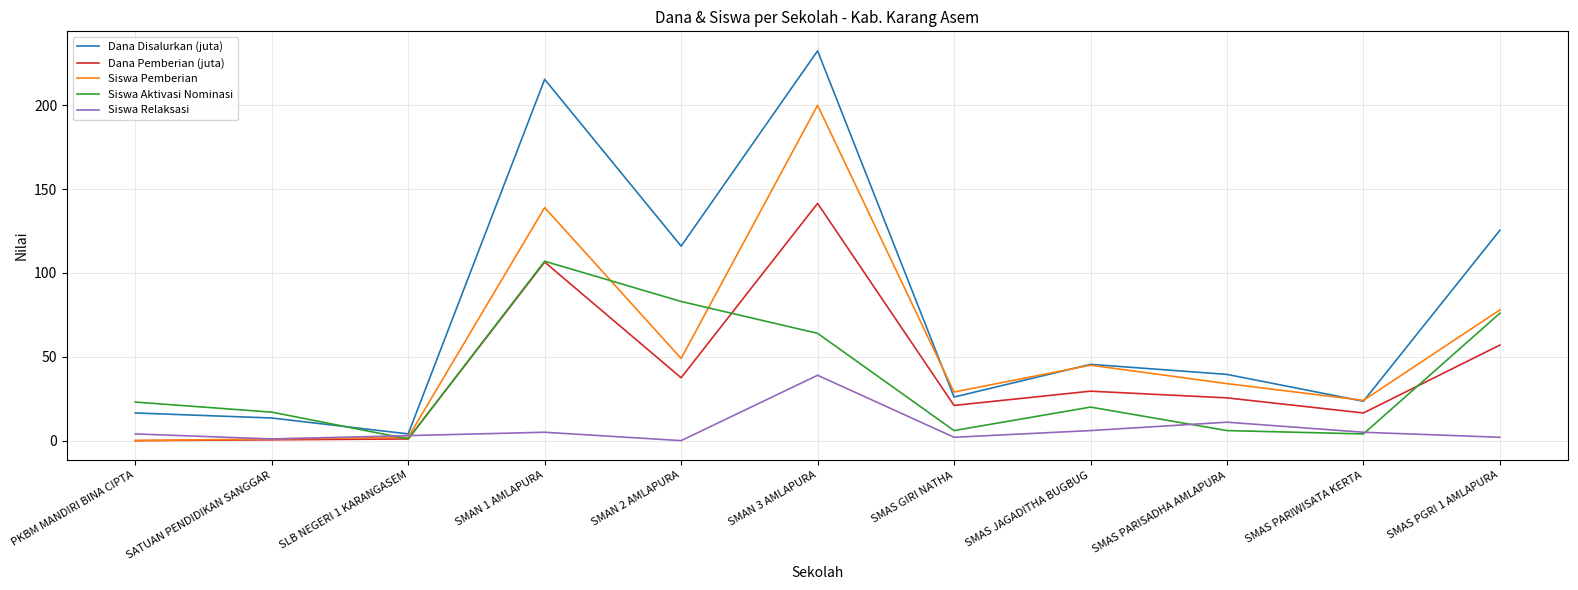

True or false: Dana Pemberian (juta) has a value of 8.4 at SMAS PARISADHA AMLAPURA.

False